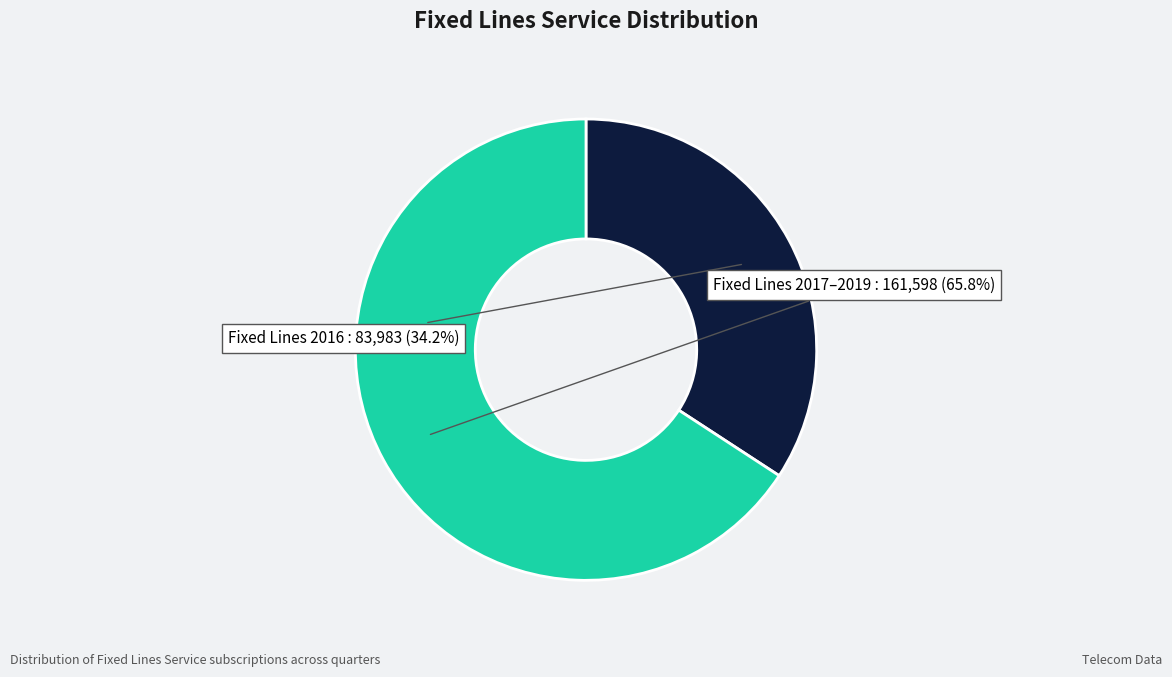

Which has a higher value, Fixed Lines 2017–2019 or Fixed Lines 2016?

Fixed Lines 2017–2019